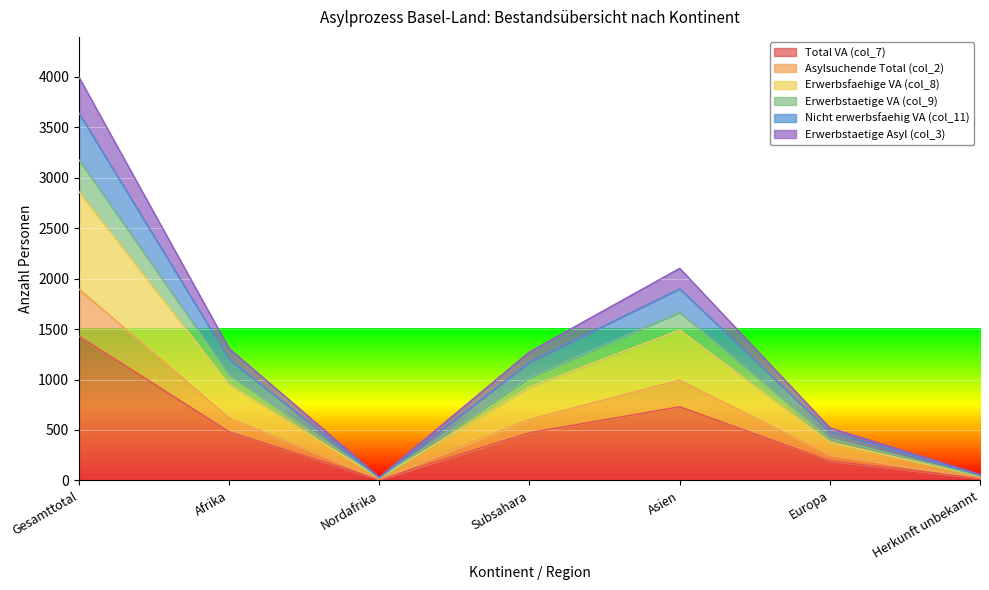

The Total VA (col_7) series shows 730 at Asien. True or false?

True